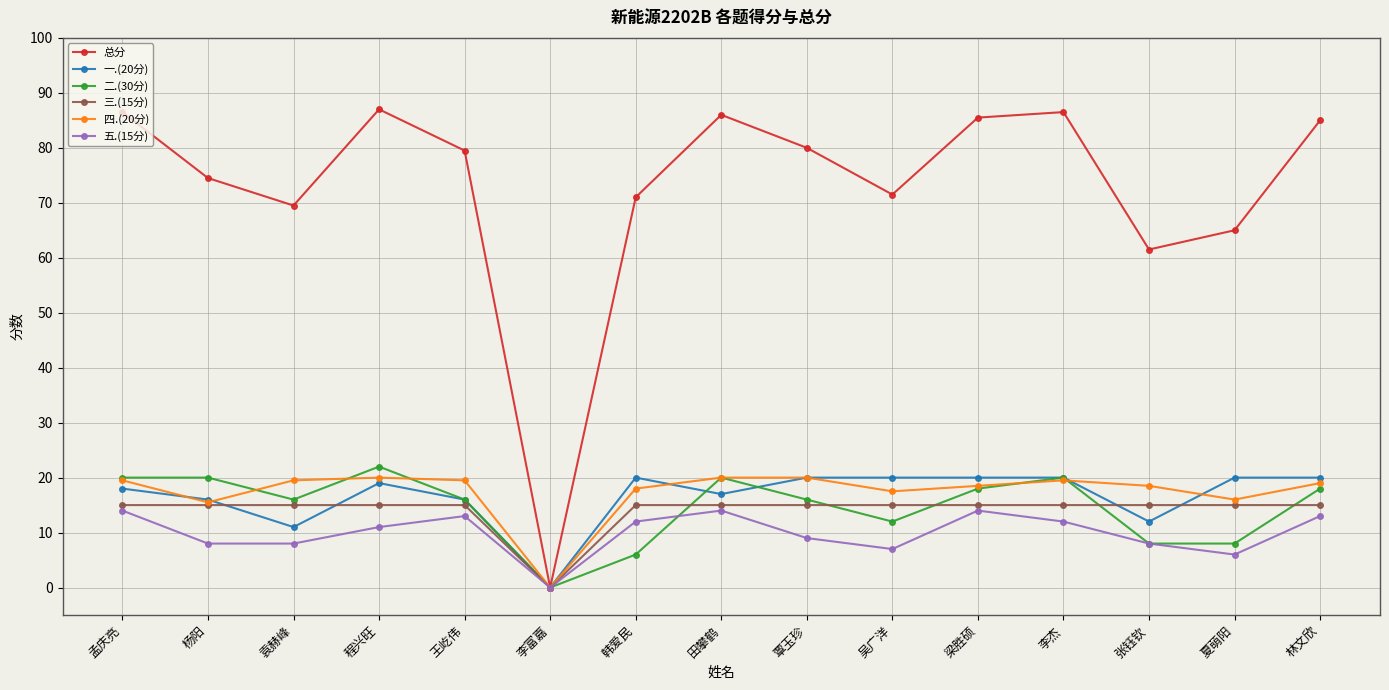

What is the average value of the 二.(30分) series?

14.7